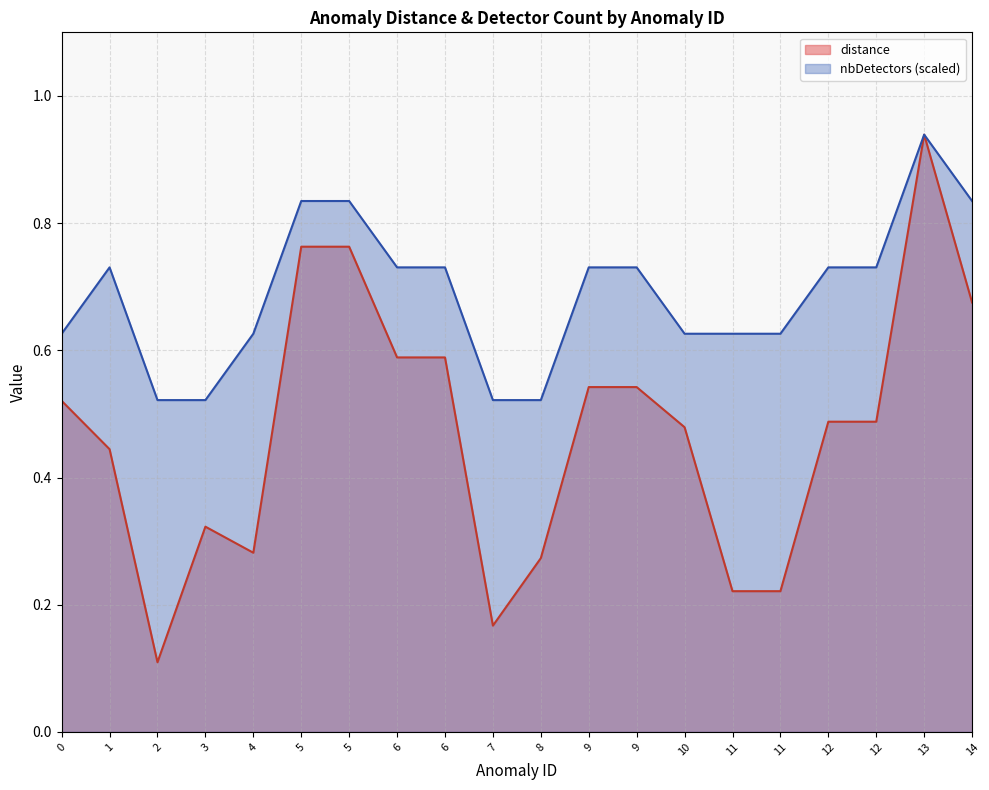

True or false: nbDetectors has a value of 0.1 at 7.

False